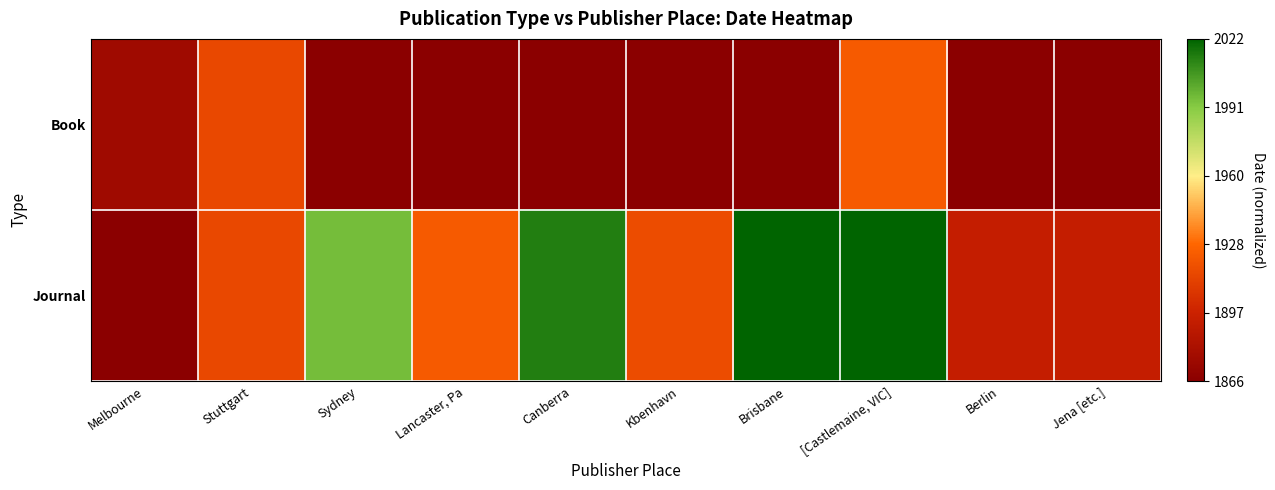

Reading right to left, transcribe all the data shown in this chart.

Book: Jena [etc.]=0.0	Berlin=0.0	[Castlemaine, VIC]=0.4	Brisbane=0.0	Kbenhavn=0.0	Canberra=0.0	Lancaster, Pa=0.0	Sydney=0.0	Stuttgart=0.3	Melbourne=0.1
Journal: Jena [etc.]=0.2	Berlin=0.2	[Castlemaine, VIC]=1.0	Brisbane=1.0	Kbenhavn=0.3	Canberra=0.9	Lancaster, Pa=0.4	Sydney=0.8	Stuttgart=0.3	Melbourne=0.0